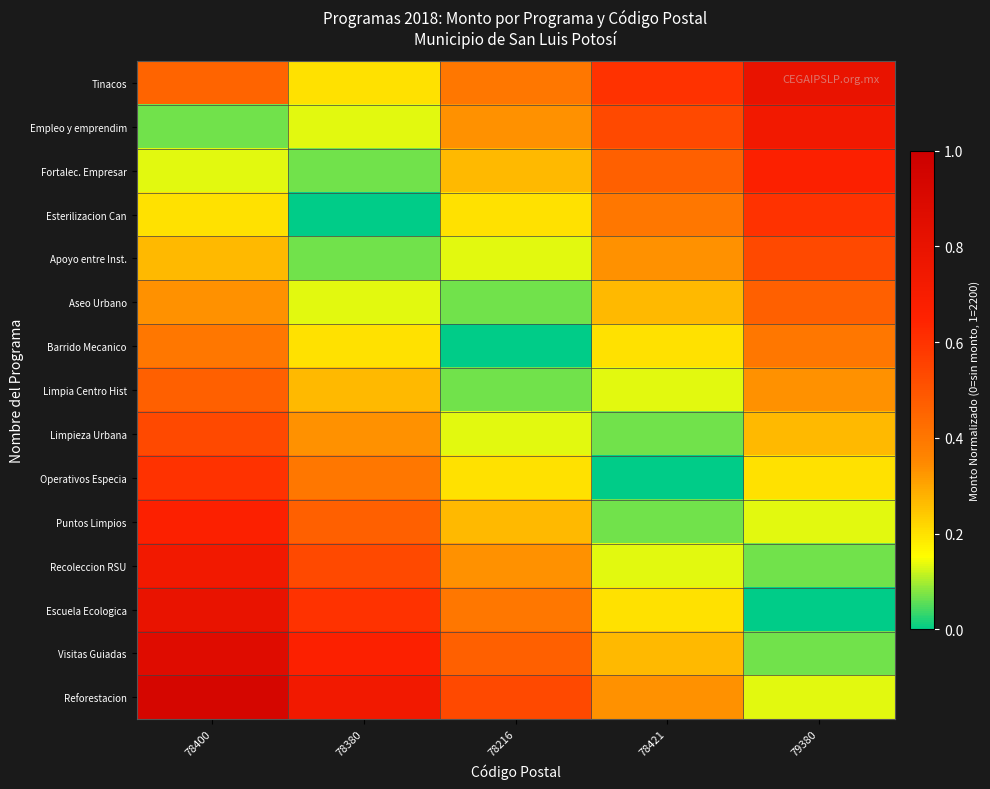

Between 78421 and 78380, which is larger?

78421